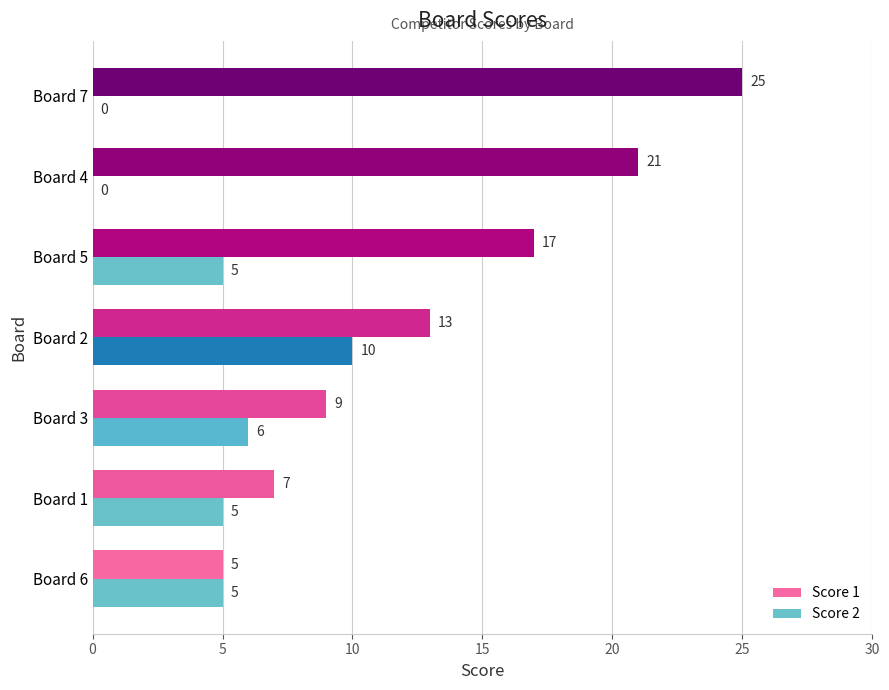

How many Score 2 values are between 0 and 6?

6